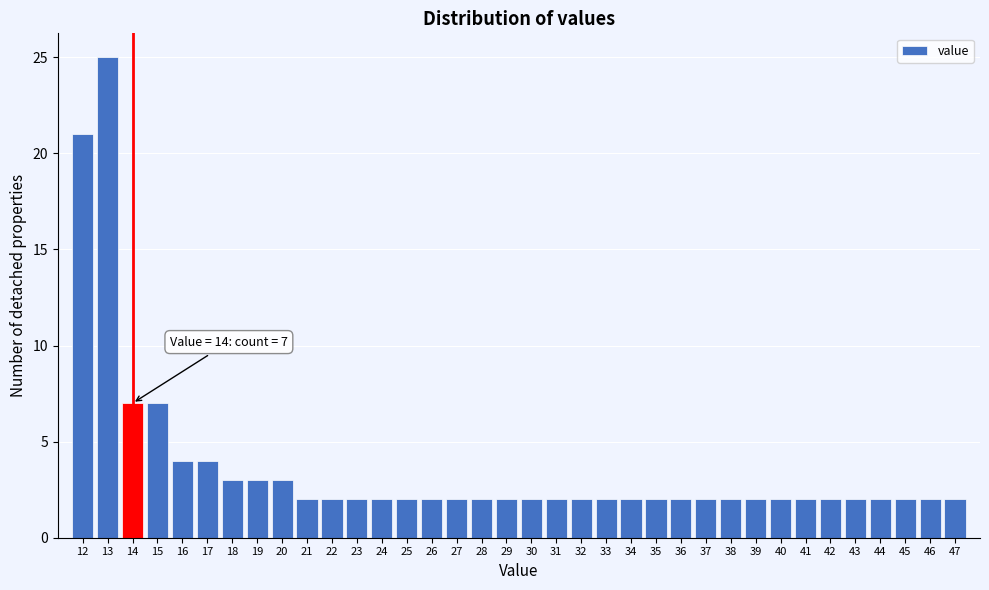

Over which range of the x-axis is the bar tallest?

12.5 to 13.5